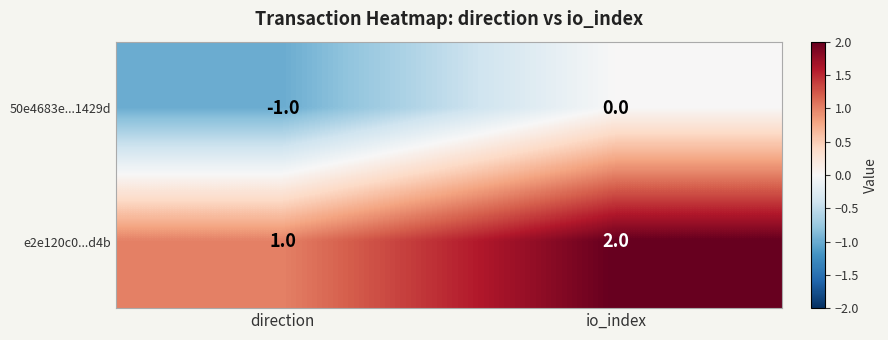

What is the sum of the e2e120c0...d4b values at direction and io_index?

3